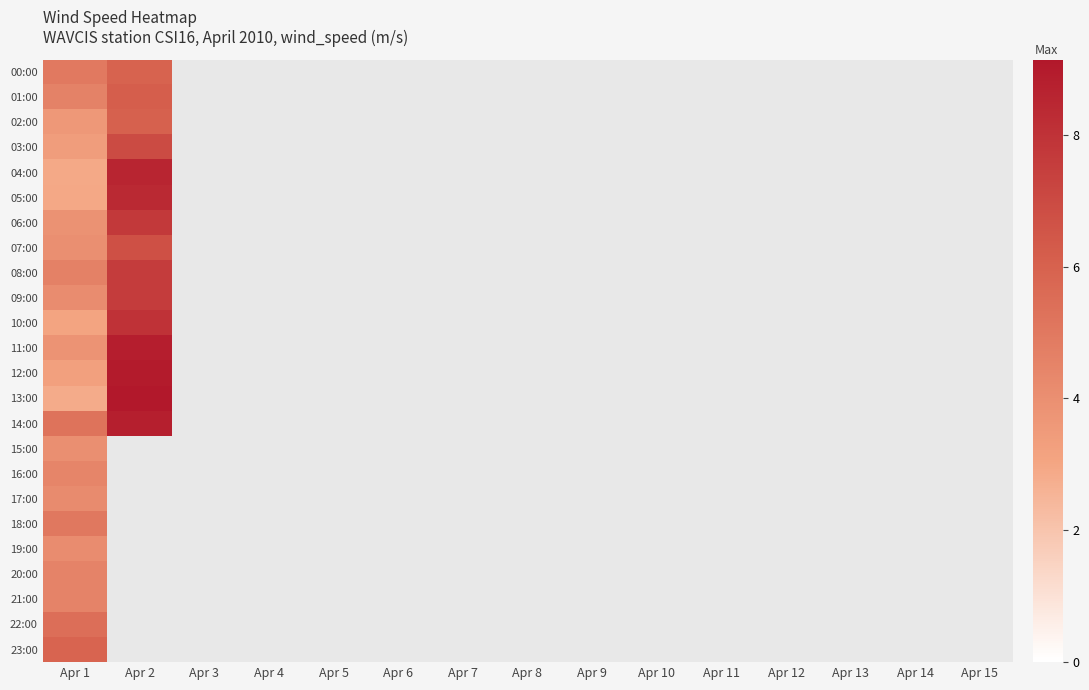

Which label corresponds to the largest value in the chart?

Apr 2